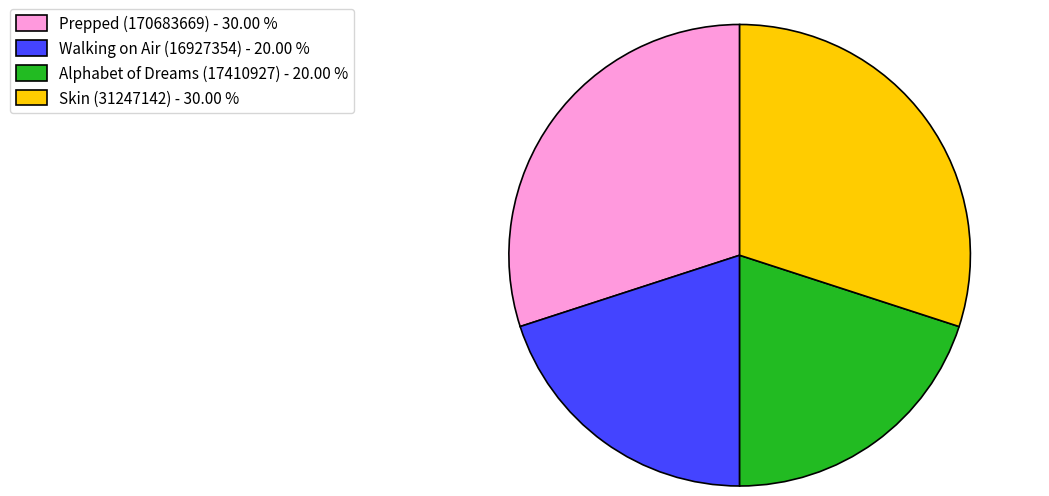

Which has a higher value, Skin (31247142) - 30.00 % or Walking on Air (16927354) - 20.00 %?

Skin (31247142) - 30.00 %